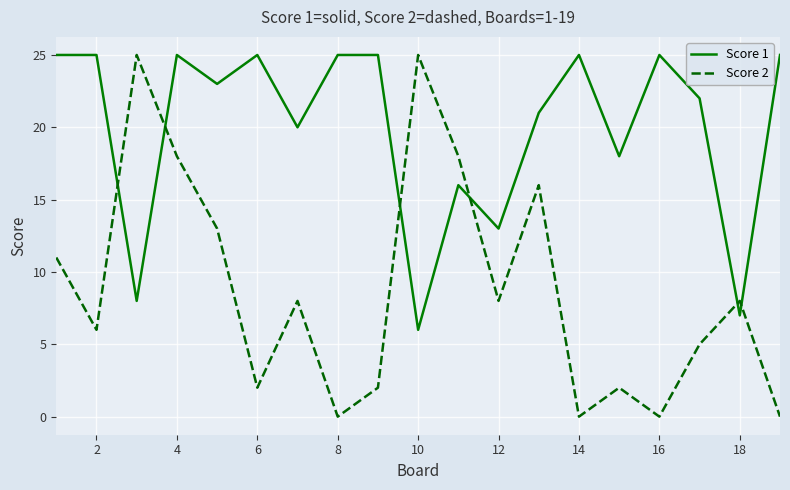

What is the maximum value shown in the chart?

25